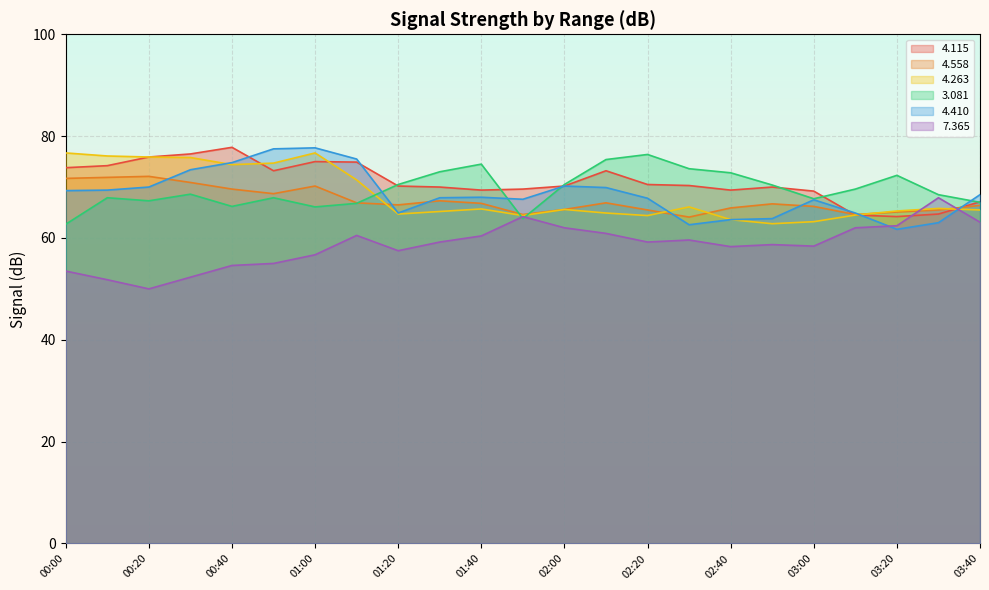

How many times do   4.263 and   4.410 cross each other?

4